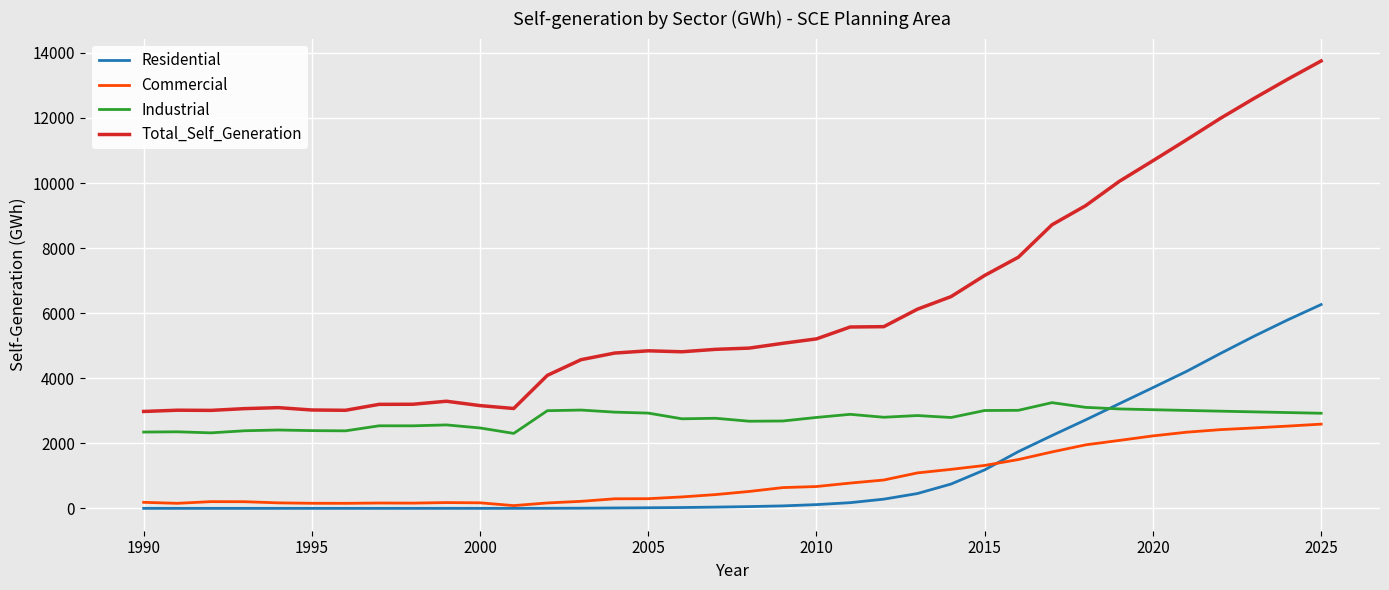

How many intersections are there between Industrial and Residential?

1